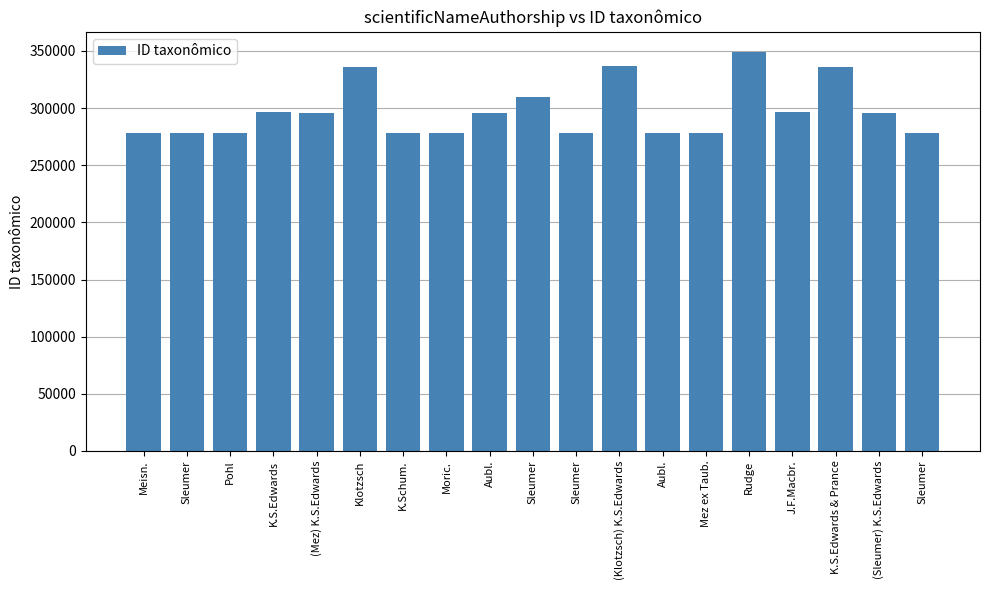

Are the bars horizontal?

No